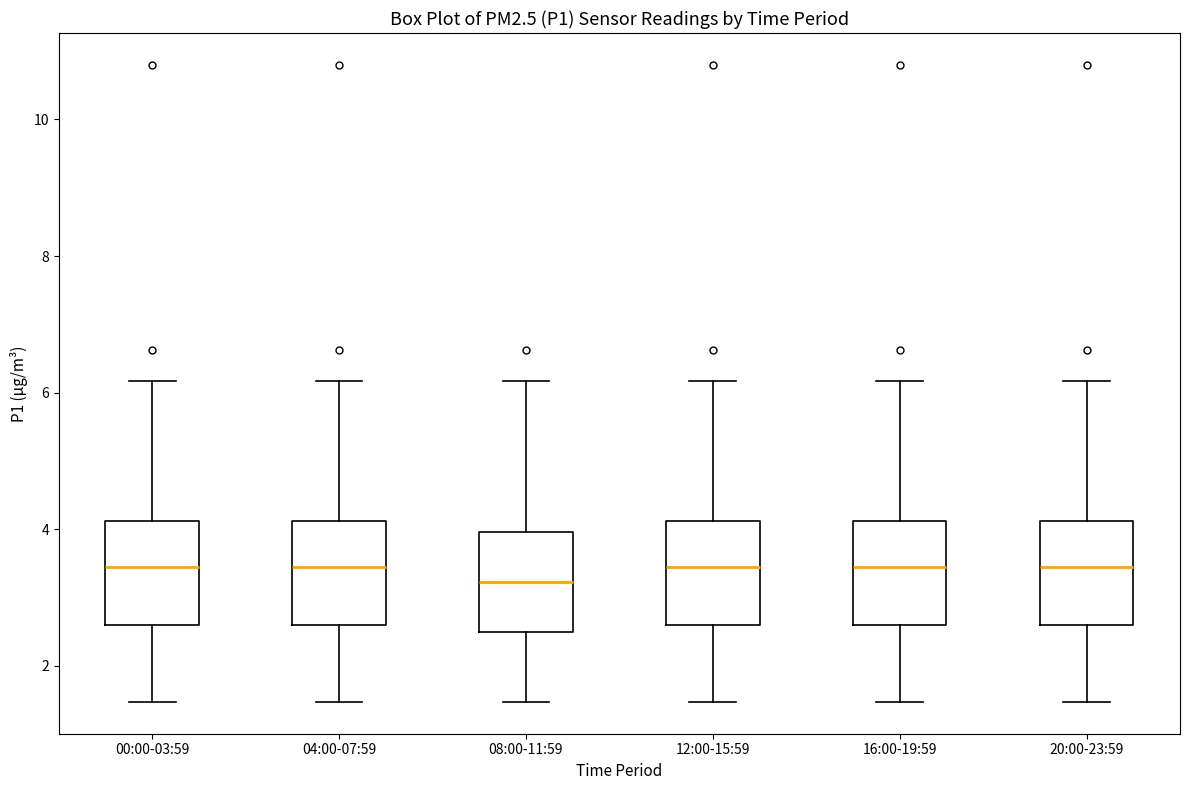

Reading left to right, read every box against the y-axis: the position of its median line, the range the box covers, and the ends of its whiskers. The values are not printed on the chart, so give them approximately, as read against the axis.

00:00-03:59: median 3.4, box 2.6 to 4.2, whiskers 1.4 to 6.2
04:00-07:59: median 3.4, box 2.6 to 4.2, whiskers 1.4 to 6.2
08:00-11:59: median 3.2, box 2.4 to 4.0, whiskers 1.4 to 6.2
12:00-15:59: median 3.4, box 2.6 to 4.2, whiskers 1.4 to 6.2
16:00-19:59: median 3.4, box 2.6 to 4.2, whiskers 1.4 to 6.2
20:00-23:59: median 3.4, box 2.6 to 4.2, whiskers 1.4 to 6.2